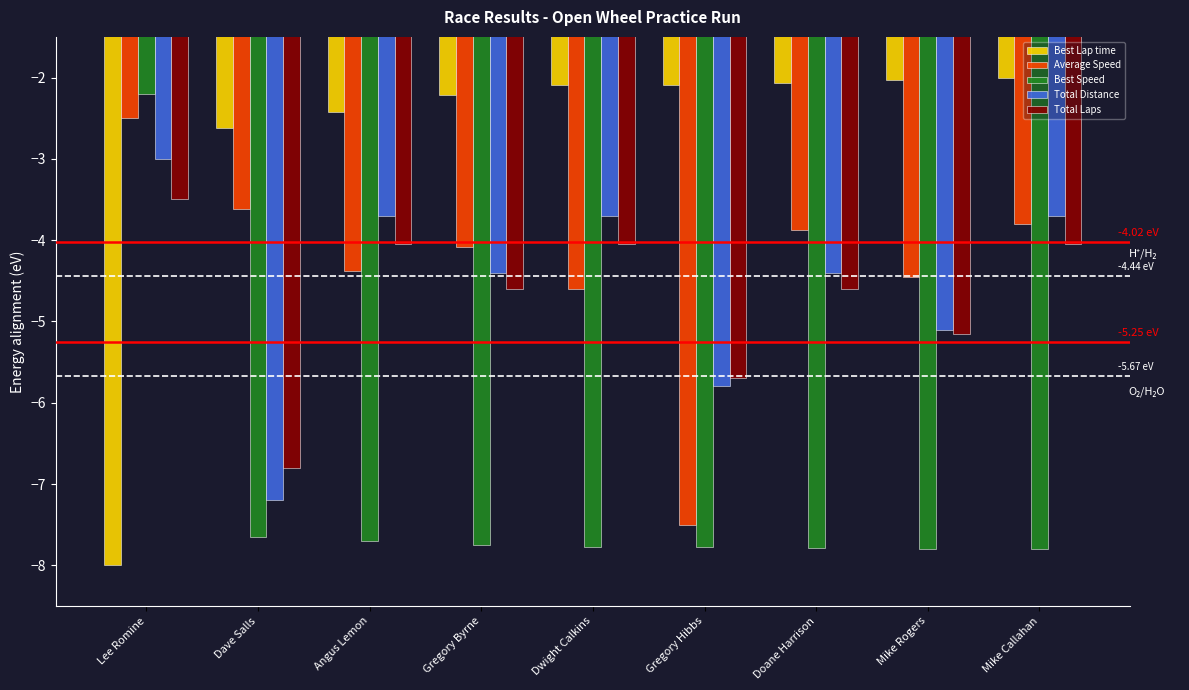

What is the value of the Total Distance bar at the 3rd from the left?

-3.7